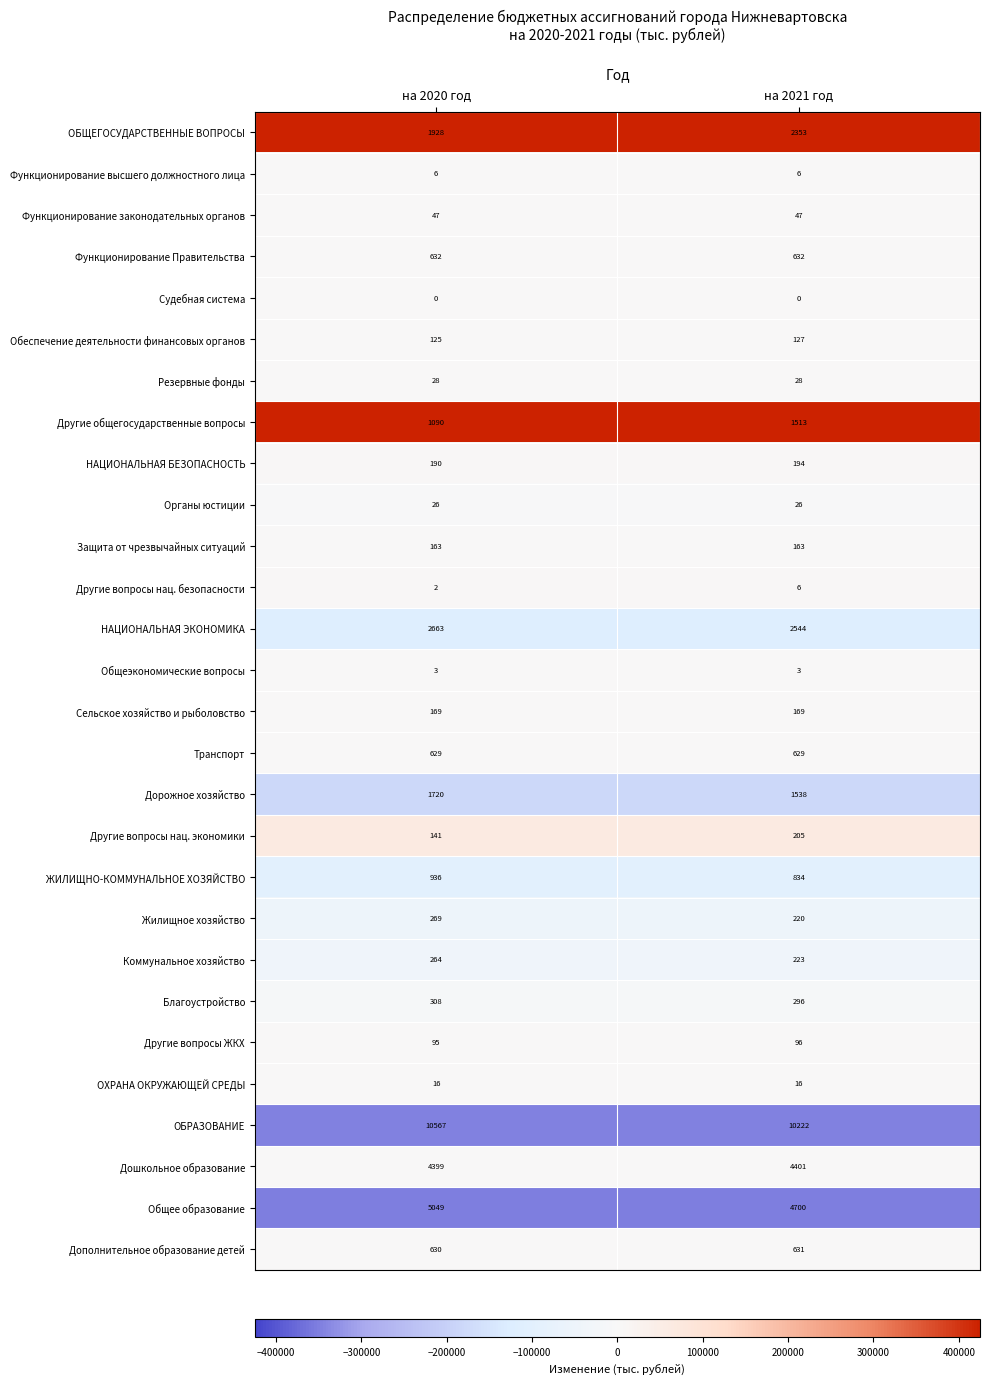

Which series has the largest total across all categories?

ОБРАЗОВАНИЕ